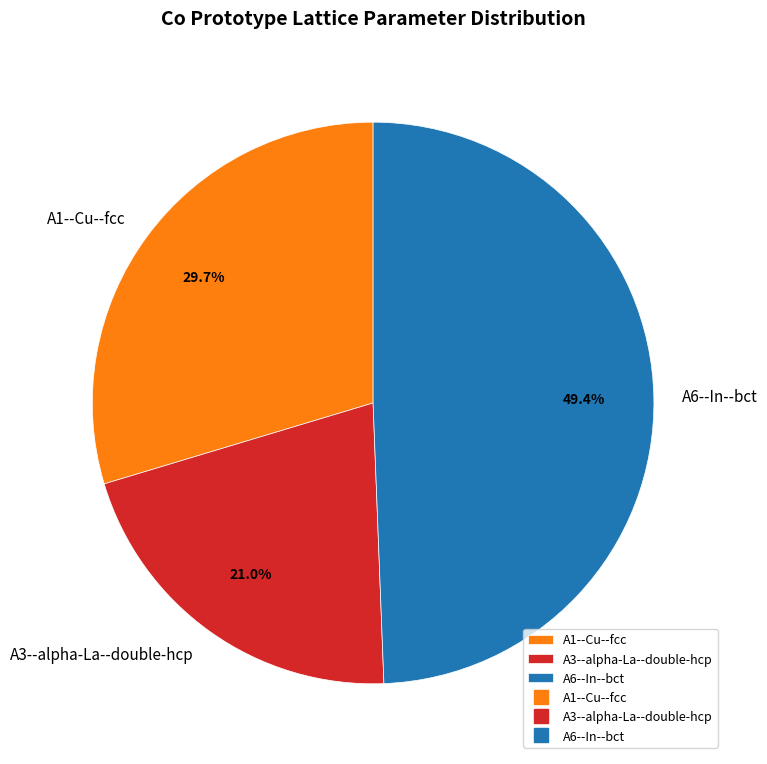

Rank the categories by value from highest to lowest.

A6--In--bct, A1--Cu--fcc, A3--alpha-La--double-hcp